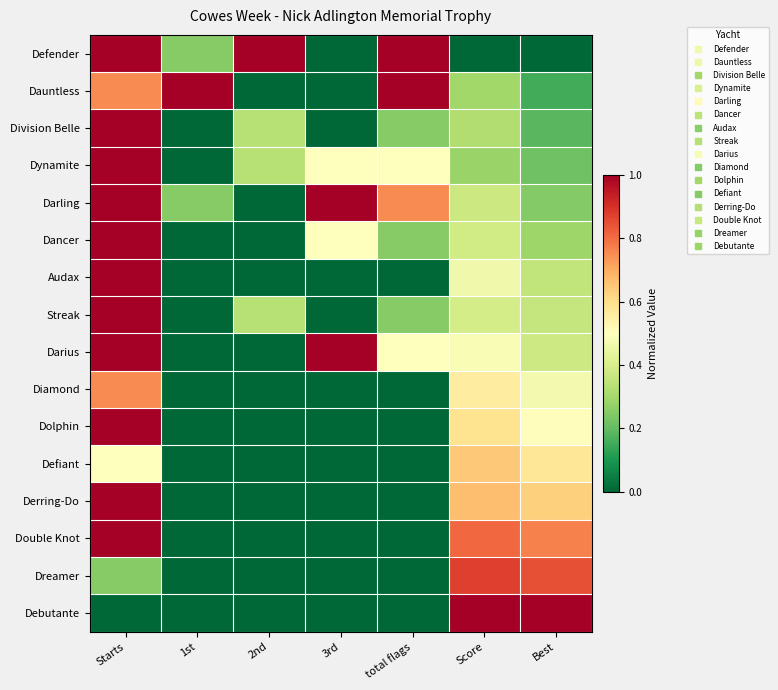

At which category does the chart reach its minimum across all series?

3rd